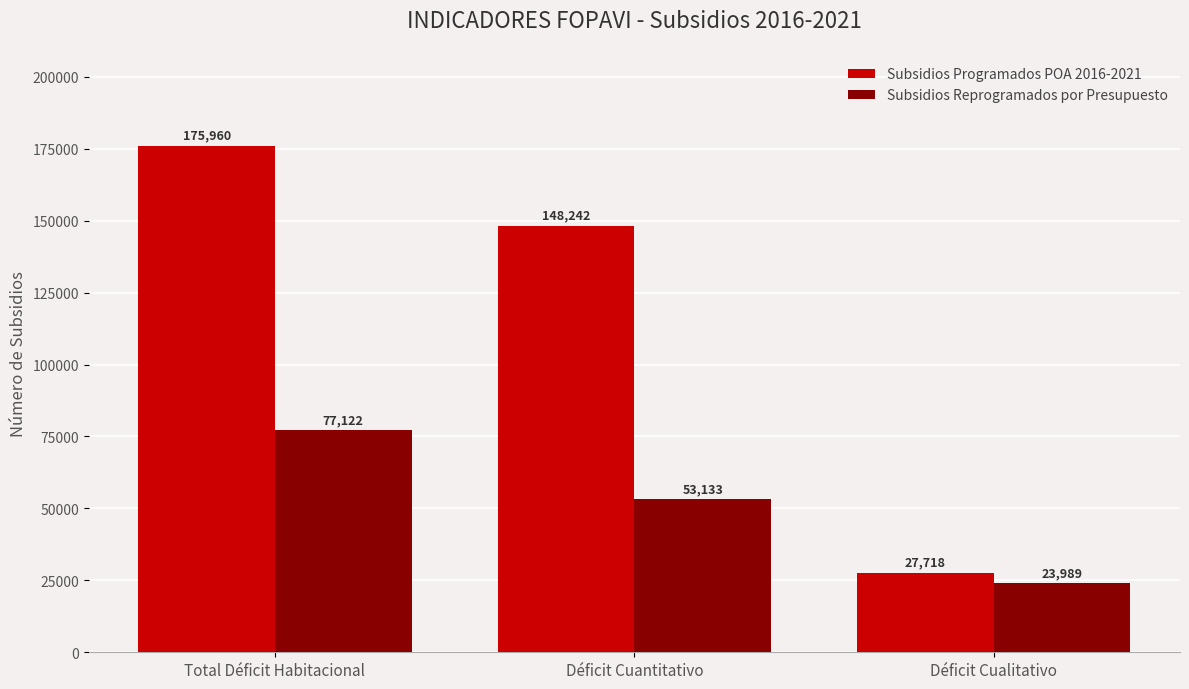

Reading left to right, list all the values displayed in this chart.

Subsidios Programados POA 2016-2021: 175960	148242	27718
Subsidios Reprogramados por Presupuesto: 77122	53133	23989